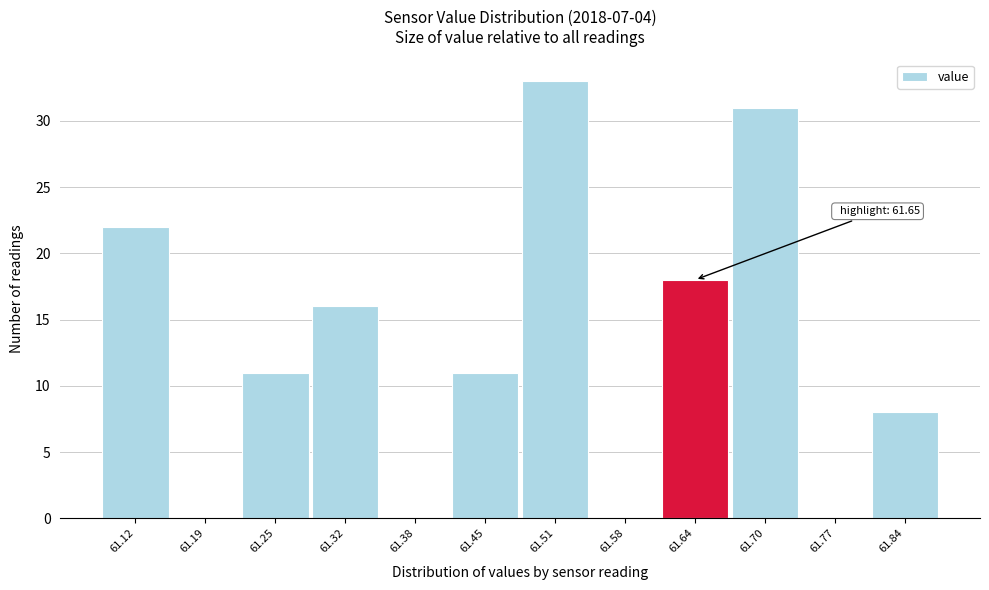

Reading left to right, extract all data points from this chart.

61.12=22	61.19=0	61.25=11	61.32=16	61.38=0	61.45=11	61.51=33	61.58=0	61.64=18	61.70=31	61.77=0	61.84=8